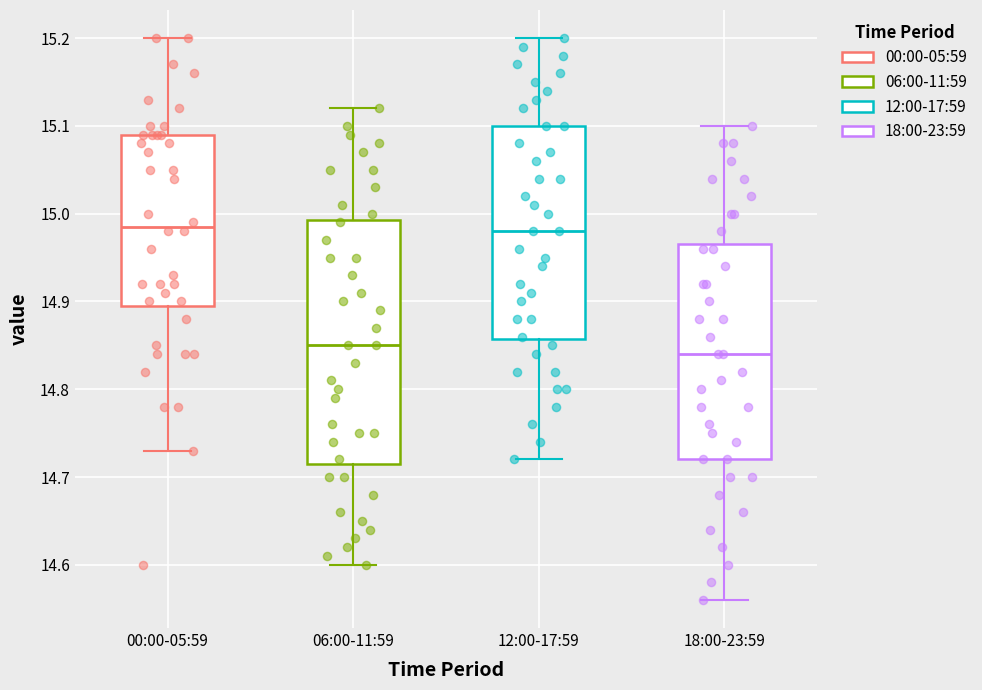

Comparing the boxes themselves (not the whiskers), which one is the tallest?

06:00-11:59